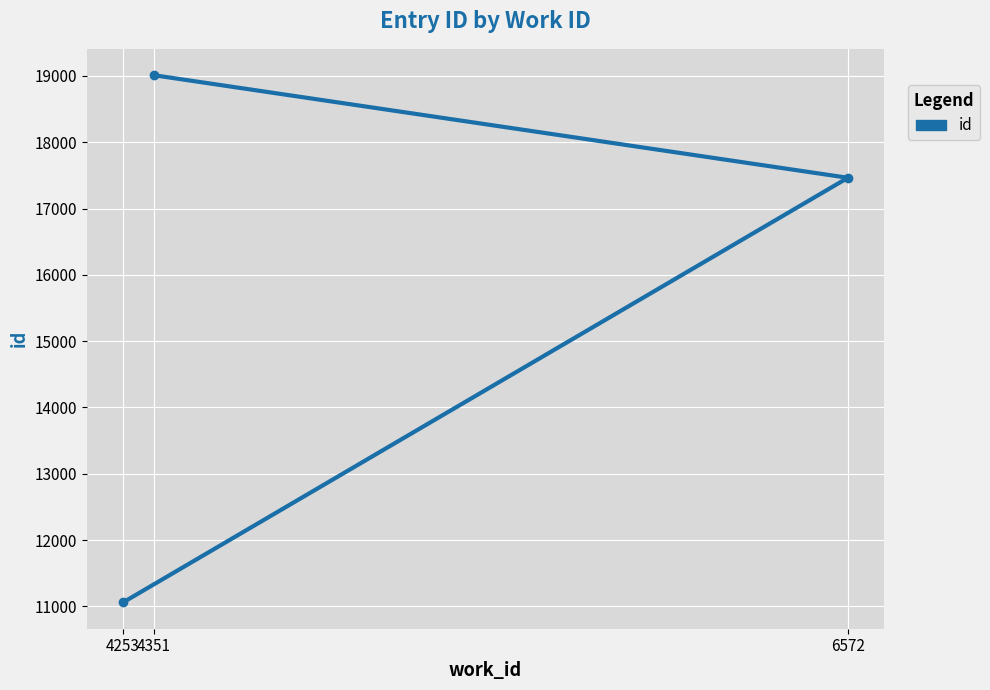

How many lines are shown in the chart?

1